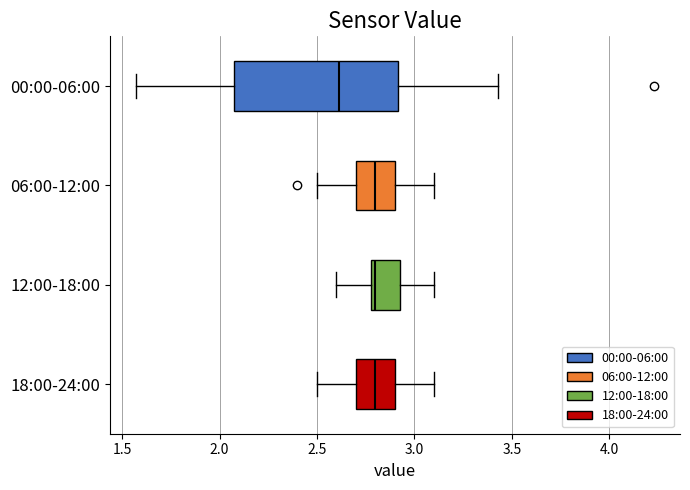

Reading bottom to top, read every box against the x-axis: the position of its median line, the range the box covers, and the ends of its whiskers. The values are not printed on the chart, so give them approximately, as read against the axis.

18:00-24:00: median 2.80, box 2.70 to 2.90, whiskers 2.50 to 3.10
12:00-18:00: median 2.80 (just right of the box's left edge), box 2.80 to 2.95, whiskers 2.60 to 3.10
06:00-12:00: median 2.80, box 2.70 to 2.90, whiskers 2.50 to 3.10
00:00-06:00: median 2.60, box 2.10 to 2.90, whiskers 1.55 to 3.45